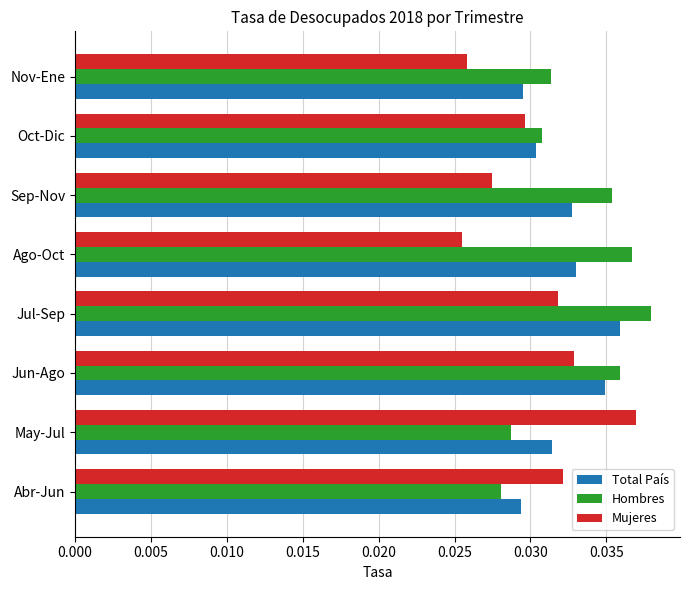

At which label does Total País reach its peak?

Jul-Sep